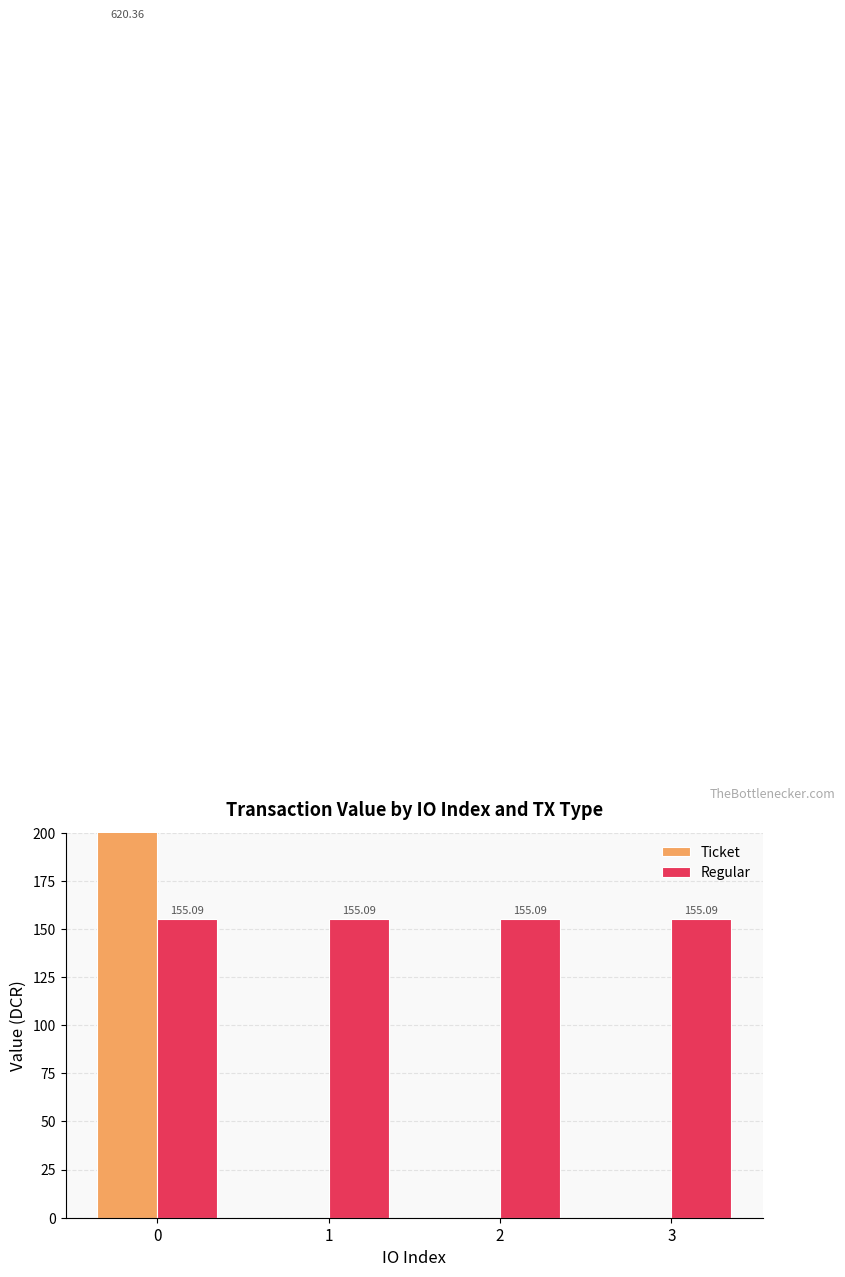

What is the value of the Regular bar at the 3rd from the left?

155.1